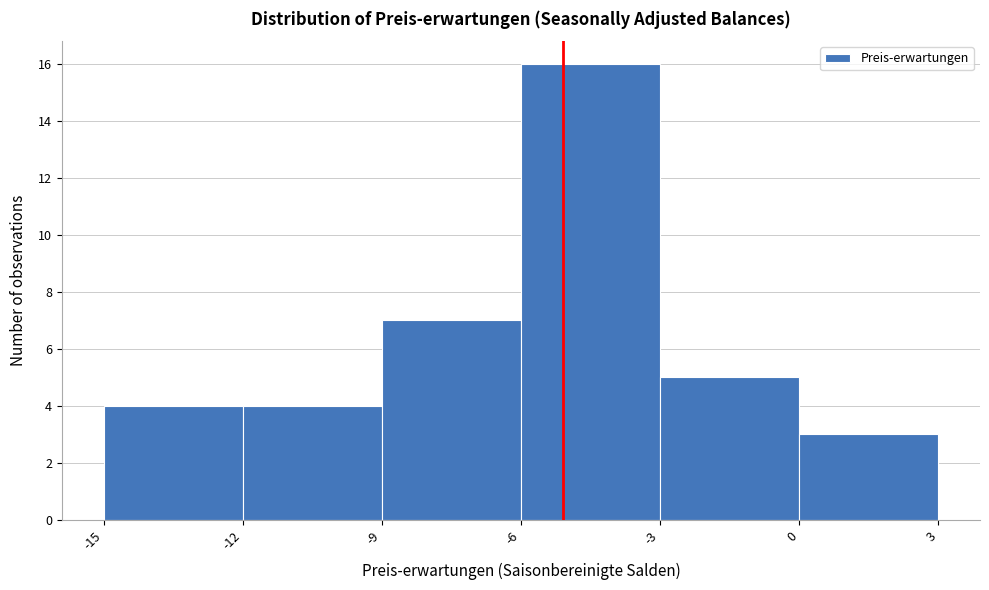

Reading left to right, list every bar in this chart as the range it spans on the x-axis followed by its height. The values are not printed on the chart, so give them approximately, as read against the axis.

-15 to -12: 4
-12 to -9: 4
-9 to -6: 7
-6 to -3: 16
-3 to 0: 5
0 to 3: 3